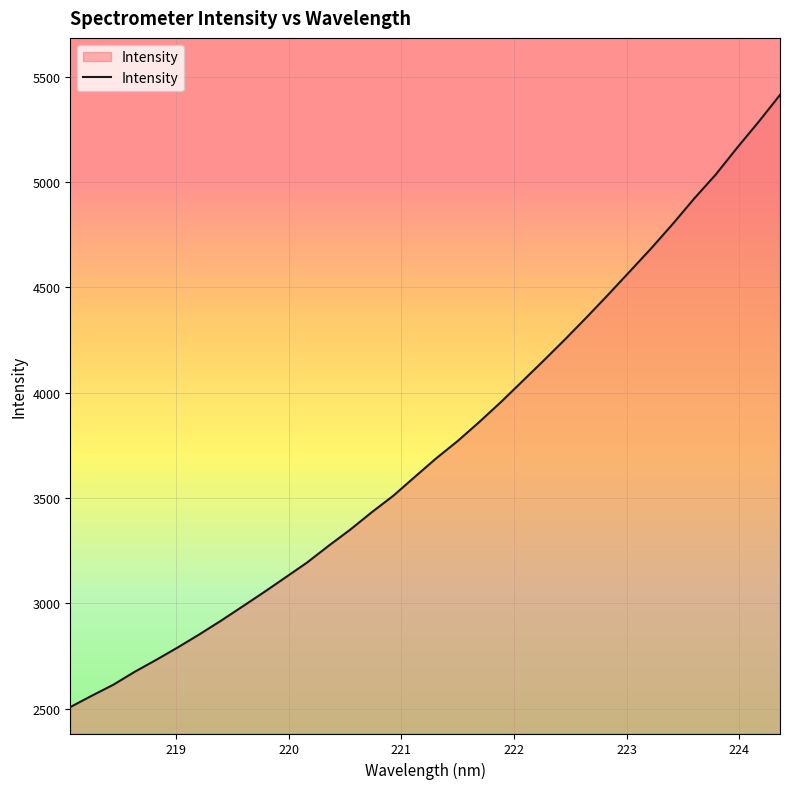

What is the minimum value shown in the chart?

2508.4